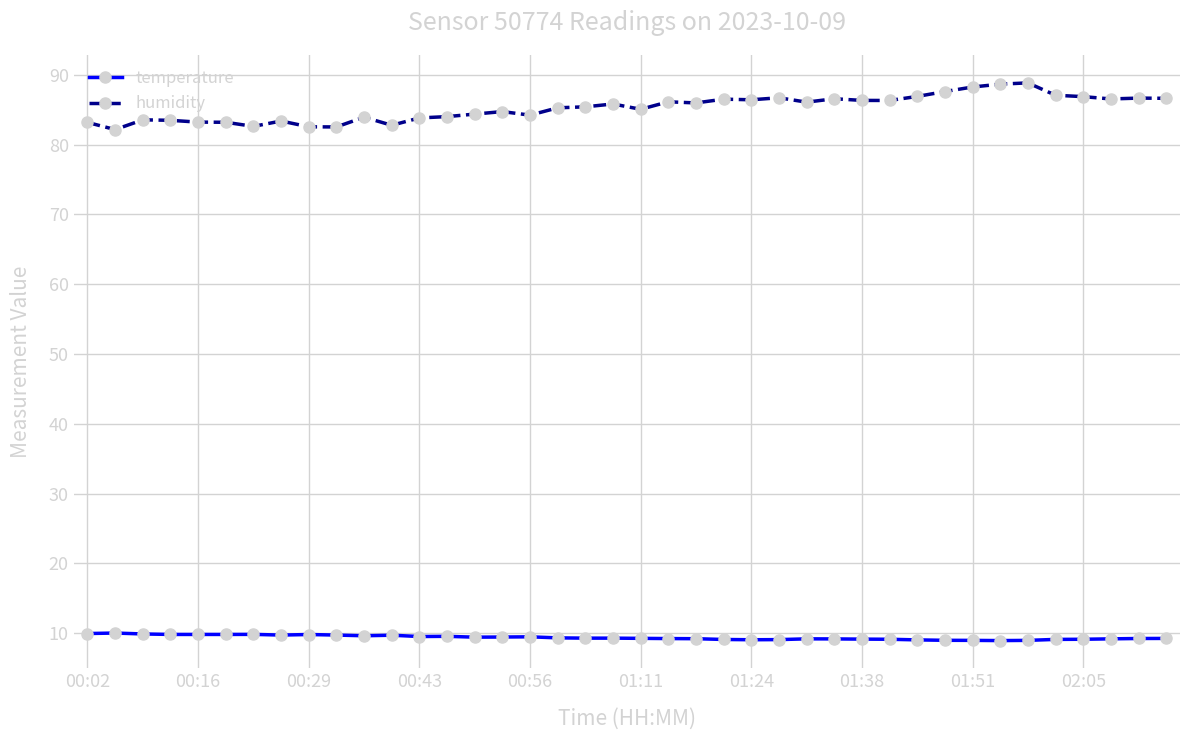

What is the maximum value shown in the chart?

88.8